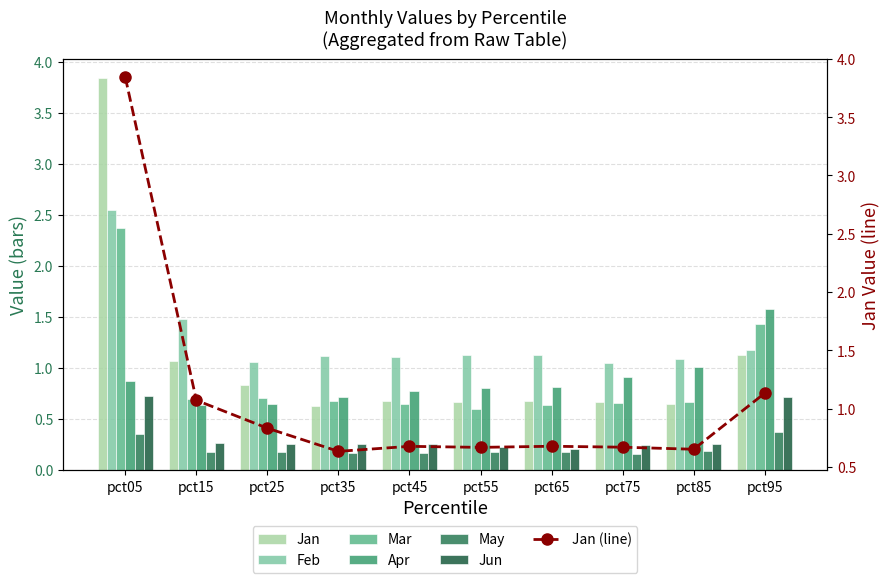

Between pct05 and pct85, which series saw the biggest shift?

Jan